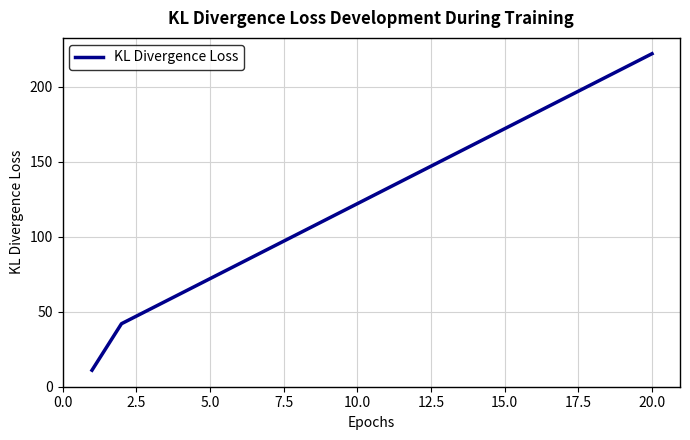

What is the smallest value displayed?

11